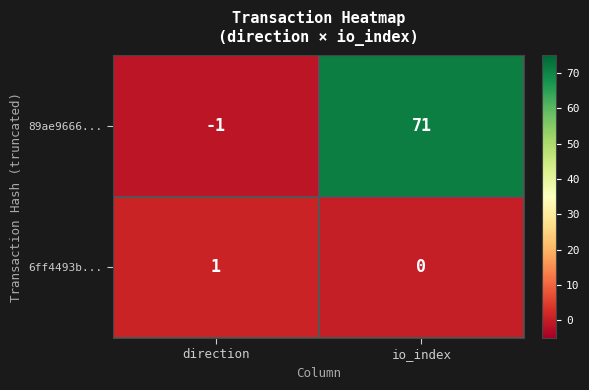

At which category is the sum across all series the highest?

io_index